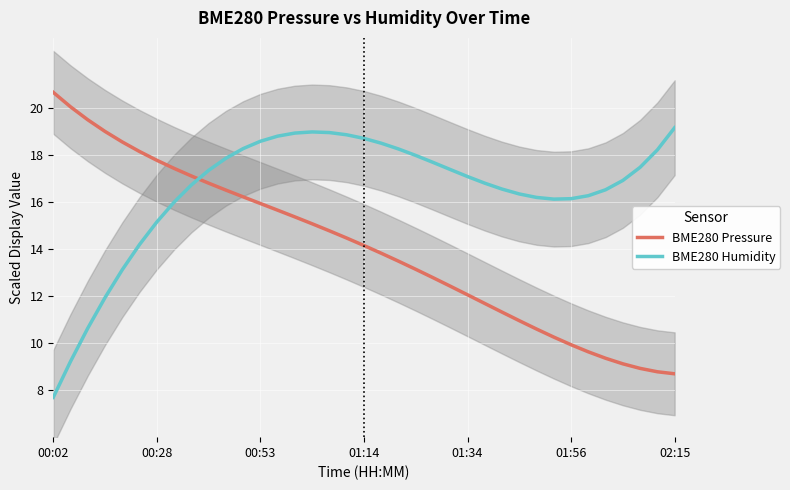

What is the difference between the highest and lowest values at 7?

1.4